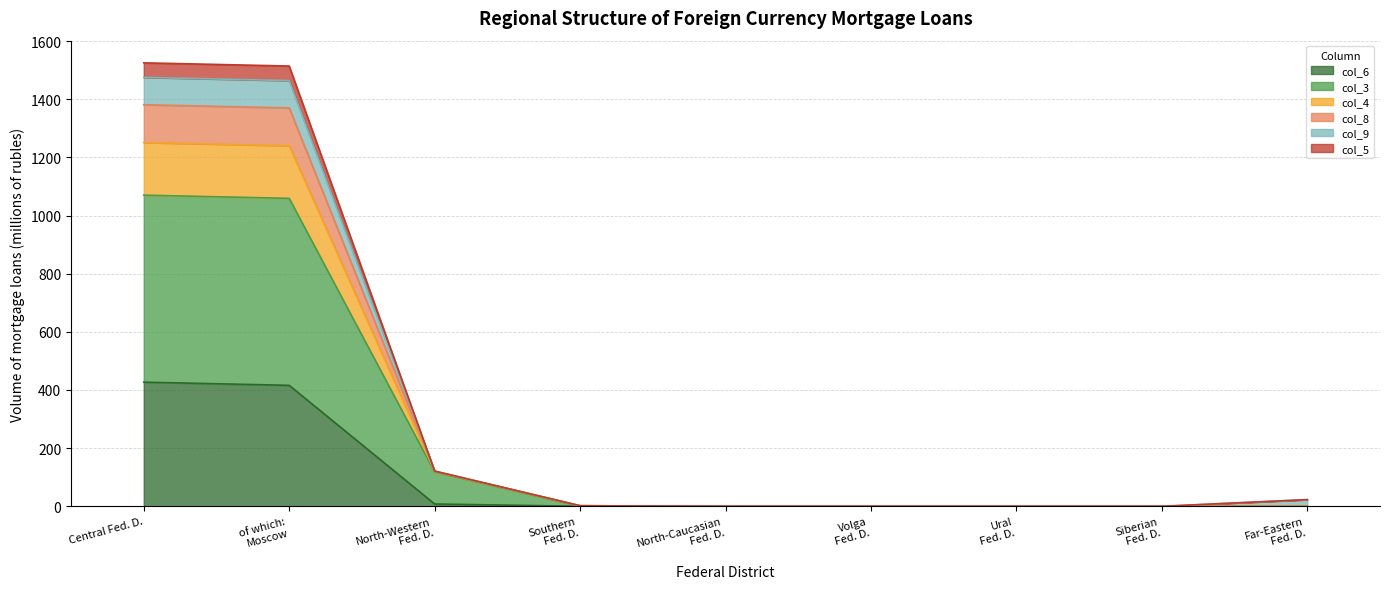

What is the maximum value for col_6 (427/416/8/0/0/0/0/0/0)?

427